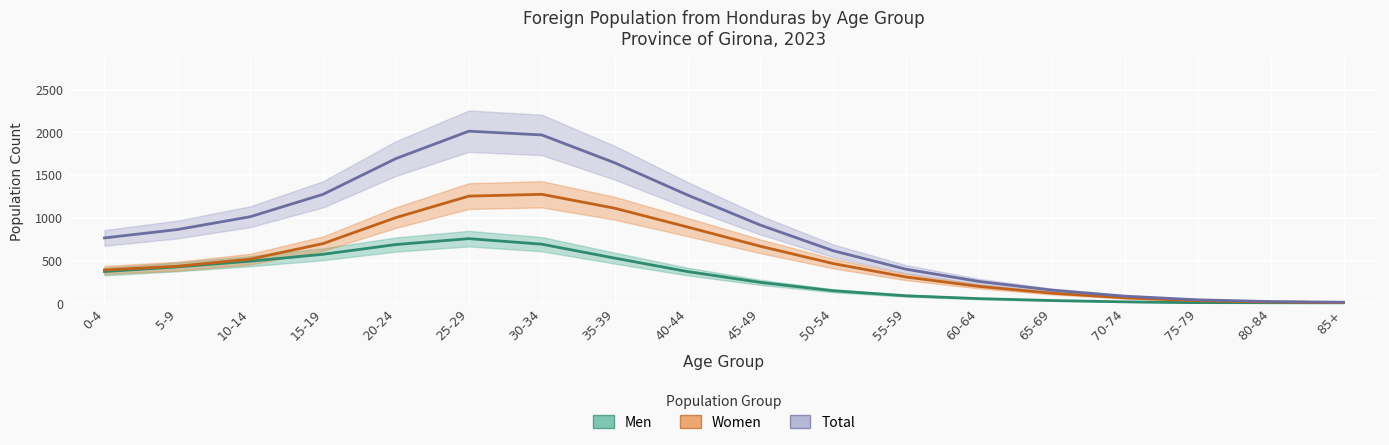

What is the difference between the highest and lowest values at 10-14?

519.1